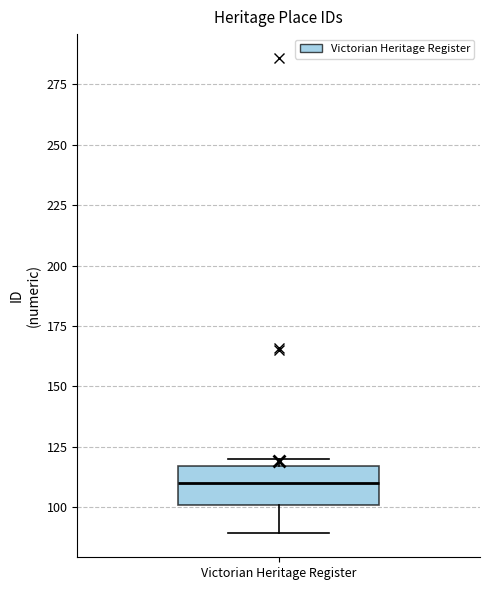

Read this box plot against the y-axis: the position of the median line, the range covered by the box, and the ends of both whiskers. The values are not printed on the chart, so give them approximately, as read against the axis.

median 110, box 100 to 115, whiskers 90 to 120